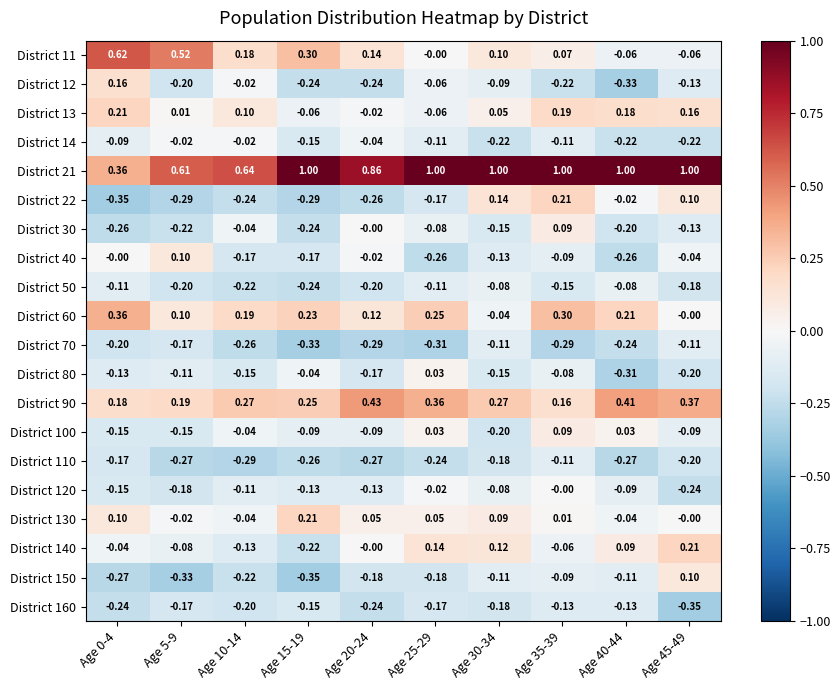

Is the value of District 40 at Age 0-4 greater than the value of District 21 at Age 35-39?

No